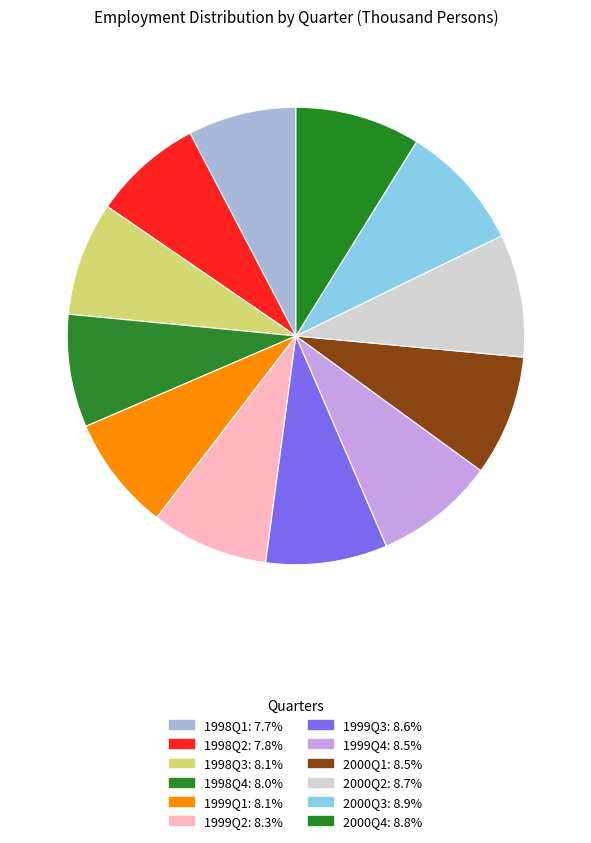

To the nearest percent, what is the combined percentage of 1999Q4 and 2000Q1?

17%